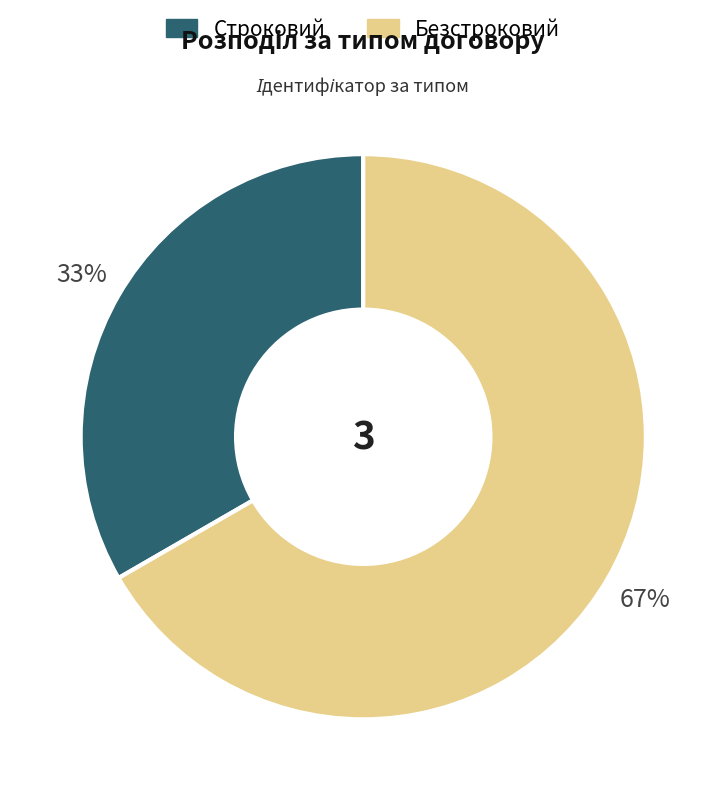

Is it true that Безстроковий is 67% of the pie?

True